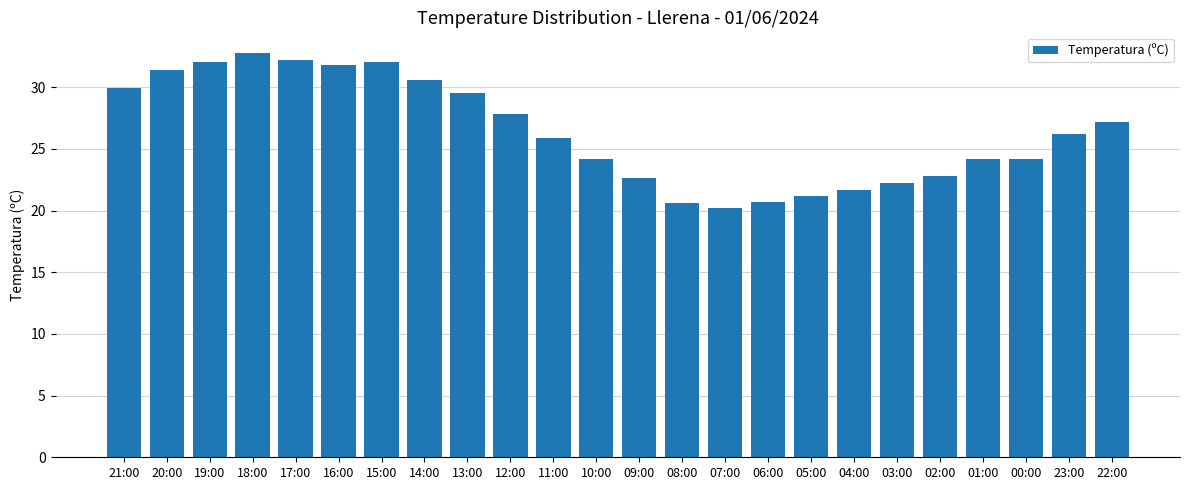

What position from the left is 19:00?

3